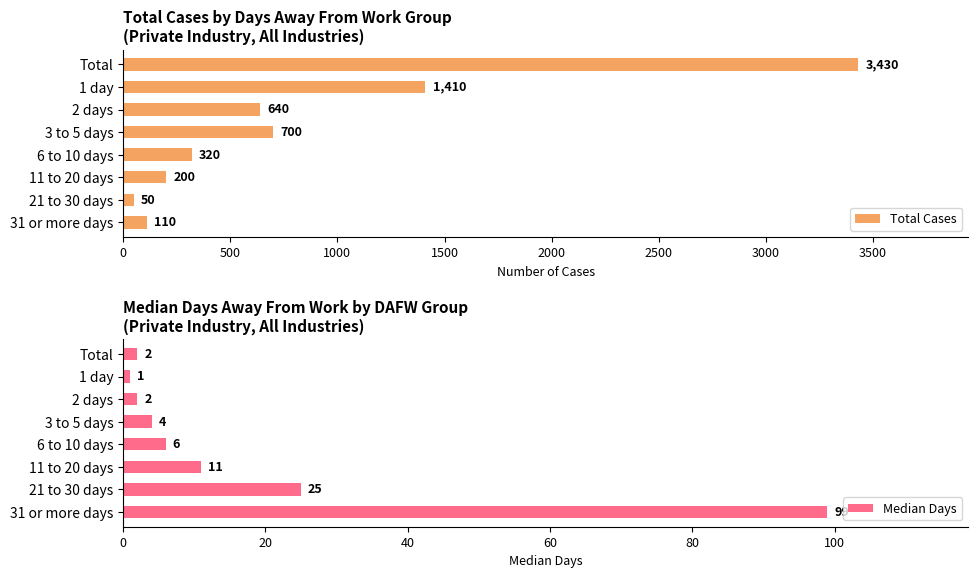

Are the bars grouped side by side (vs. stacked)?

Yes